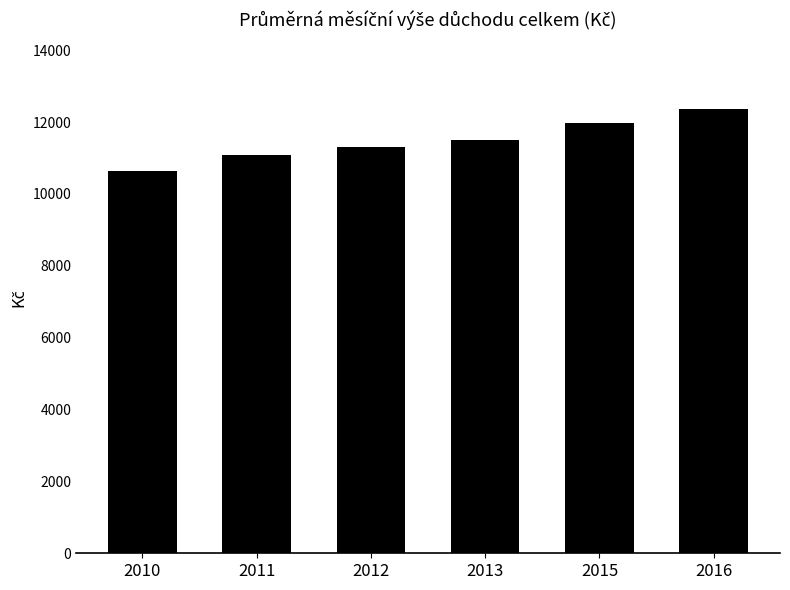

What is the greatest value displayed?

12360